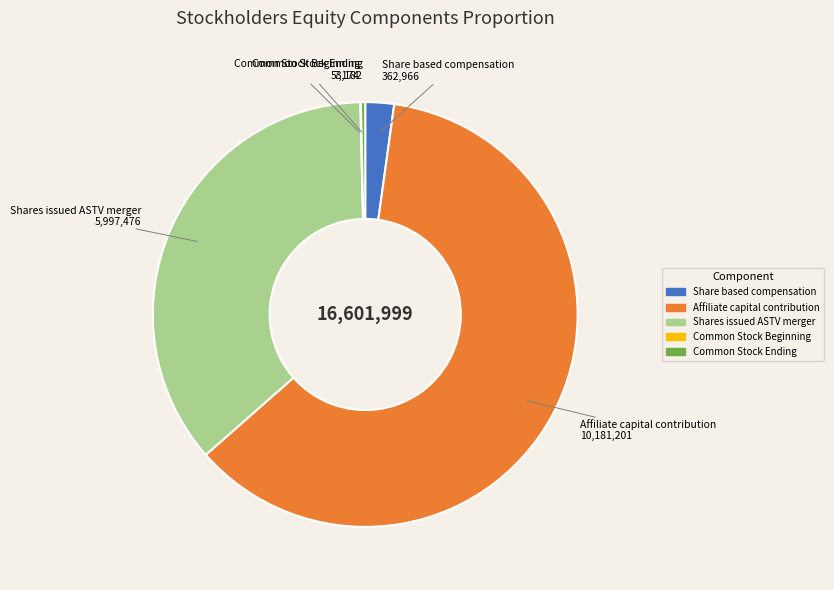

Is there a majority slice in this chart?

Yes